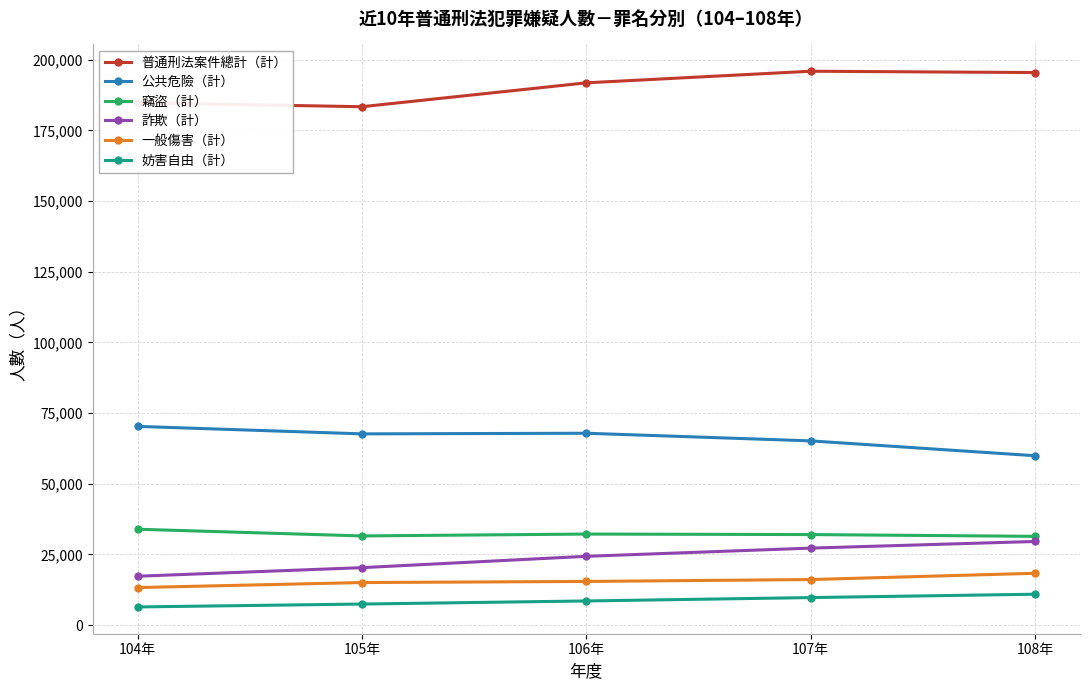

What is the maximum value for 妨害自由（計）?

10921